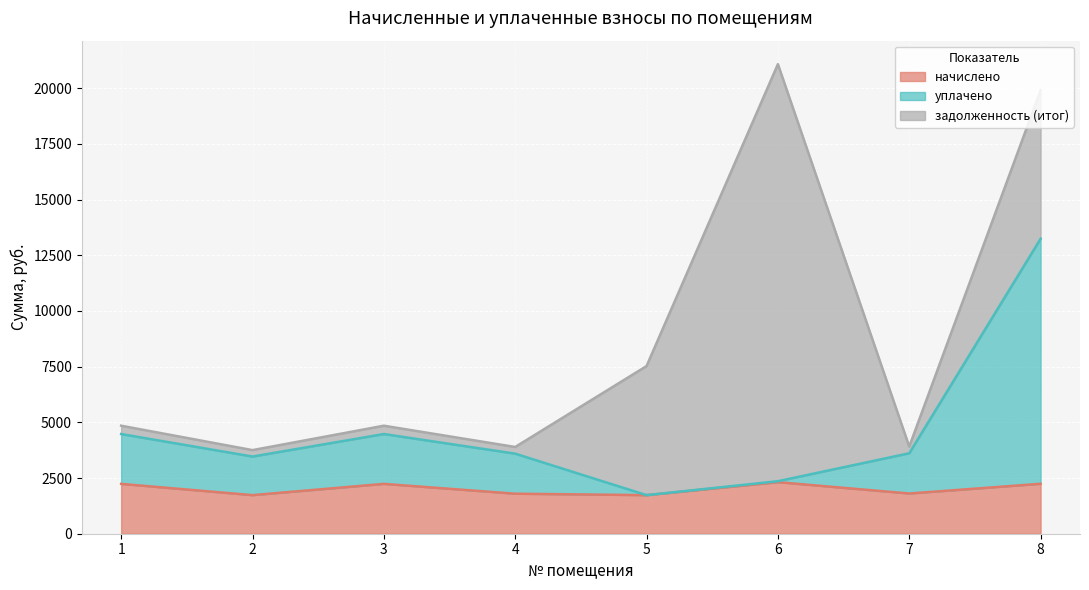

Which category has the lowest value in the начислено series?

2